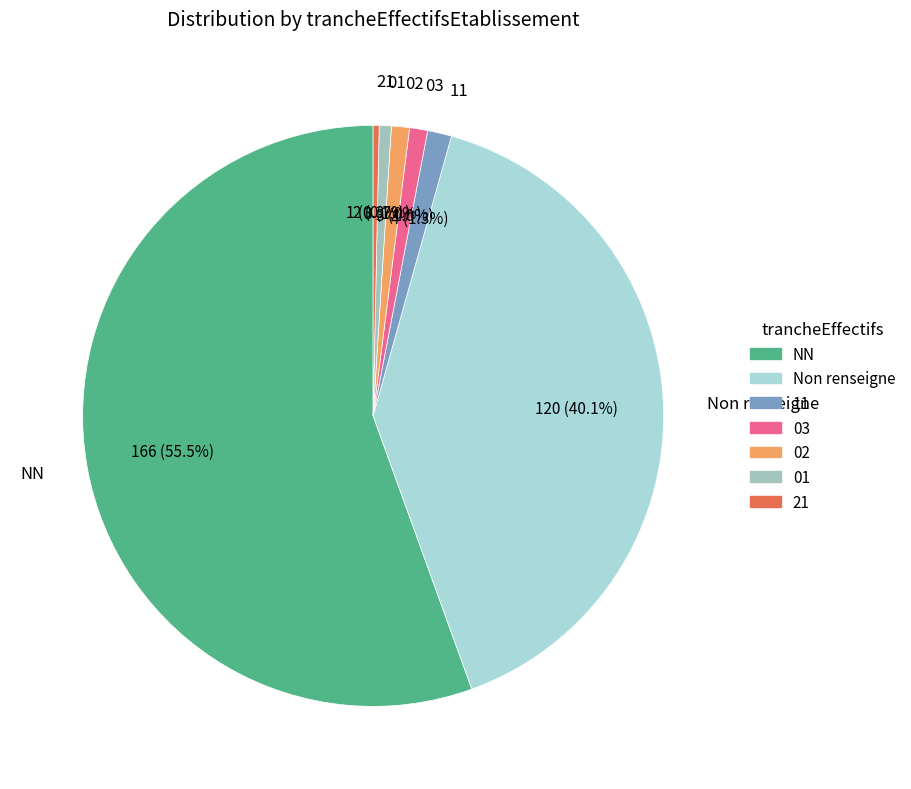

To the nearest percent, what percentage of the pie is 01?

1%